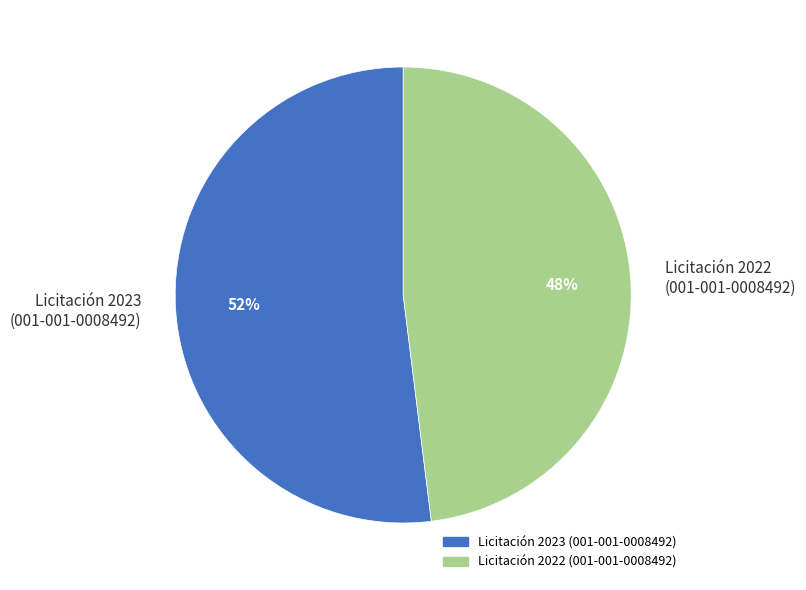

Rank the categories by value from highest to lowest.

Licitación 2023 (001-001-0008492), Licitación 2022 (001-001-0008492)